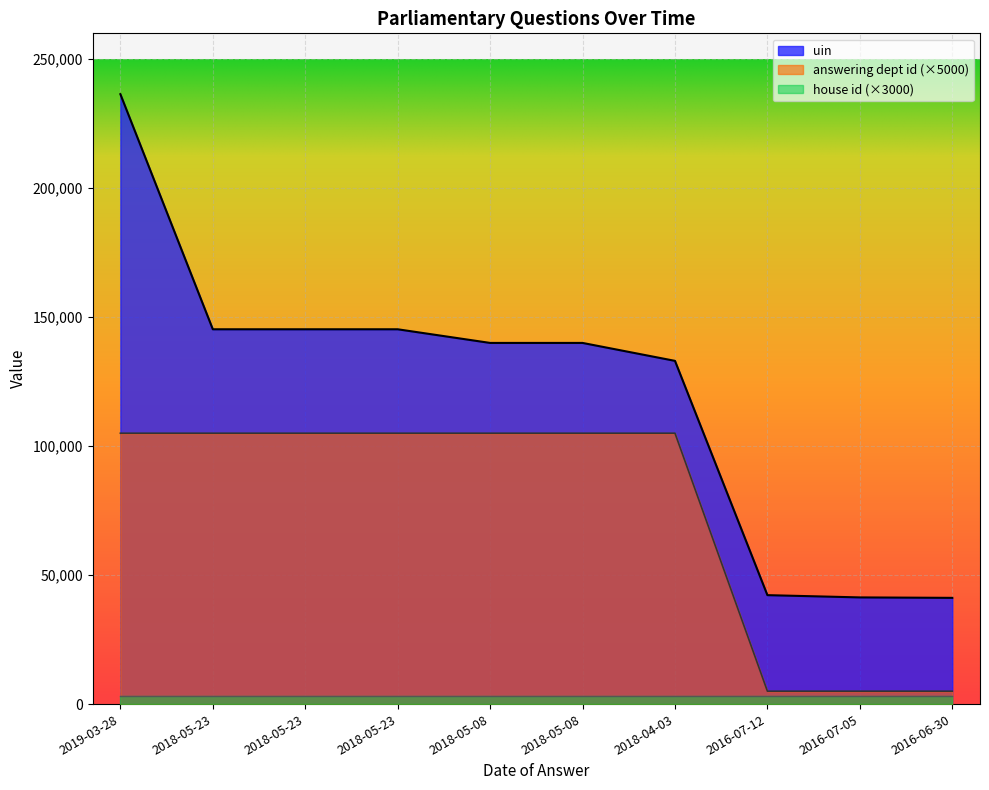

True or false: answering dept id and uin cross at least once.

False